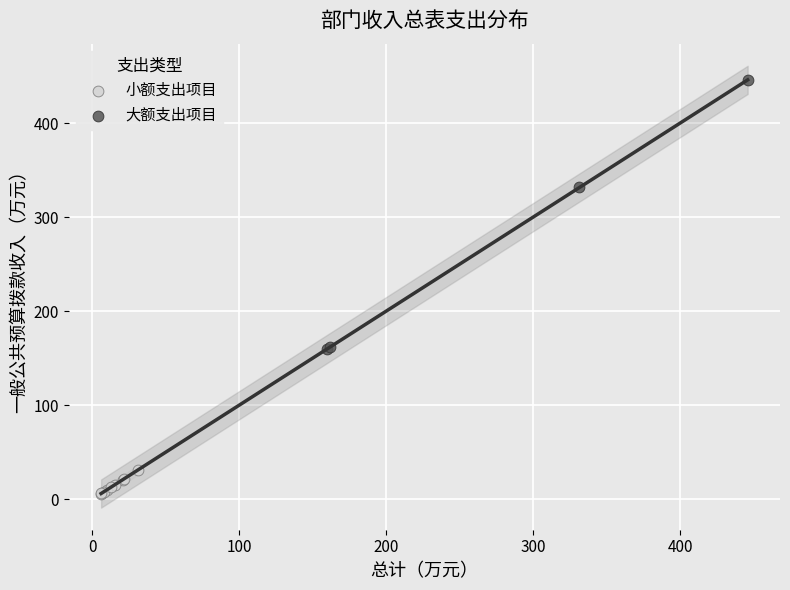

Which series reaches the maximum Y coordinate?

大额支出项目